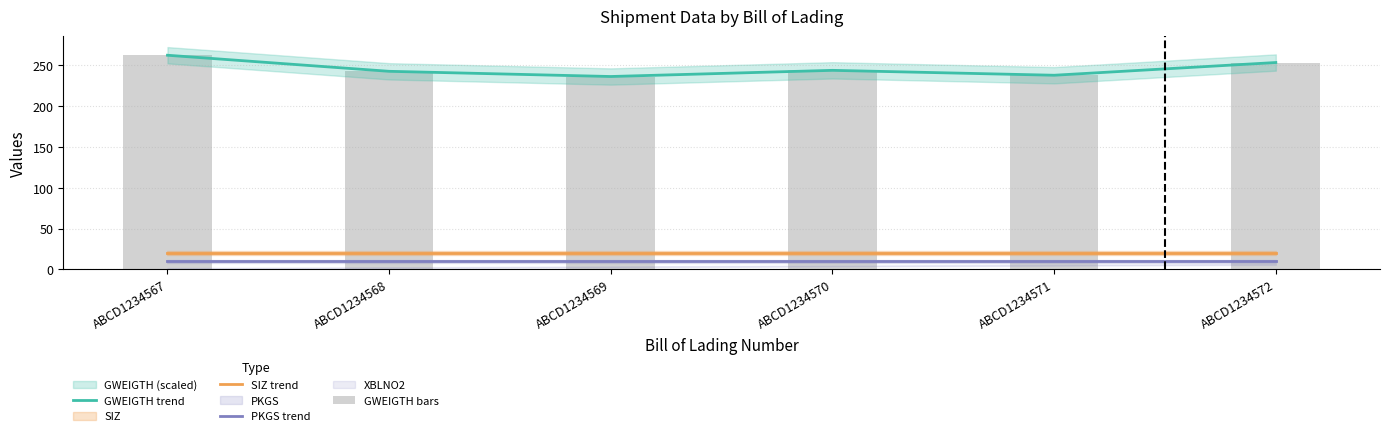

The SIZ trend series shows 12.6 at ABCD1234568. True or false?

False